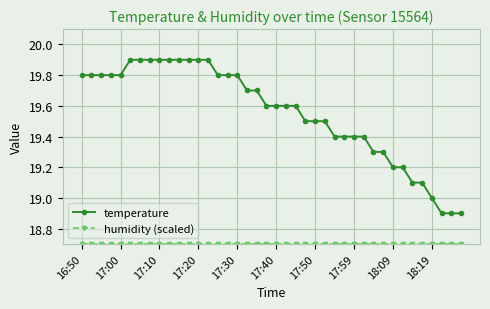

Which series has the largest total across all categories?

temperature